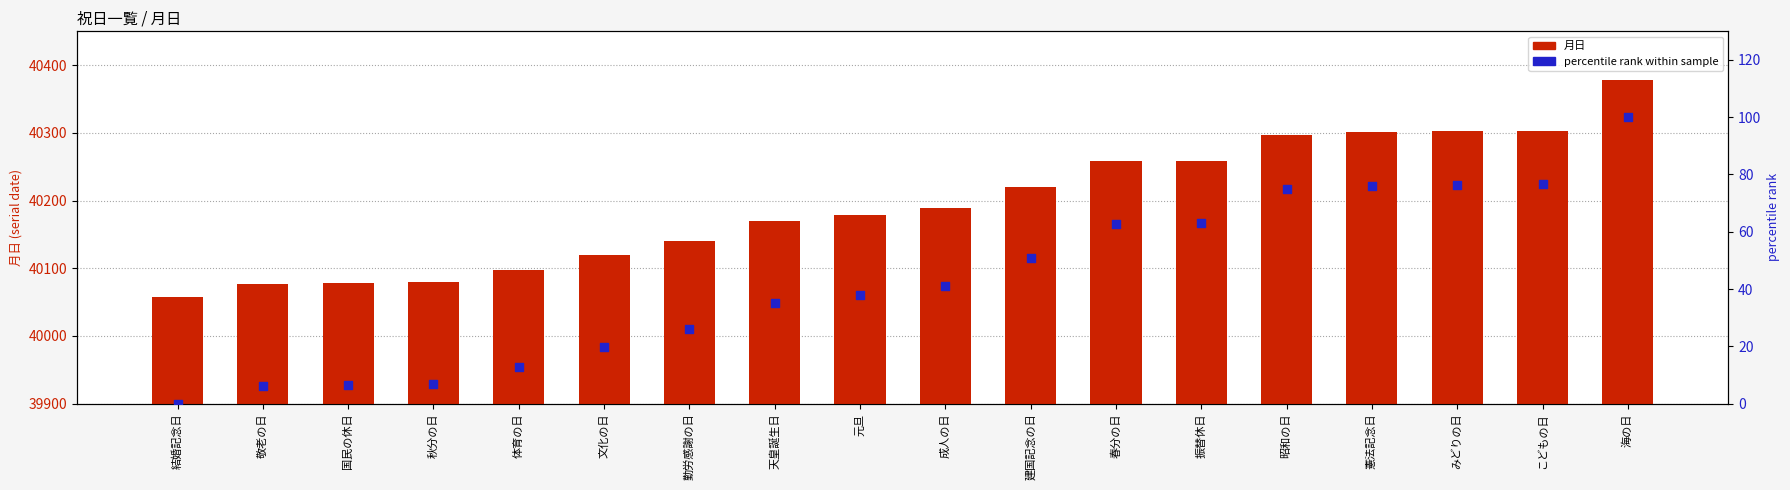

Which series has the largest total across all categories?

月日